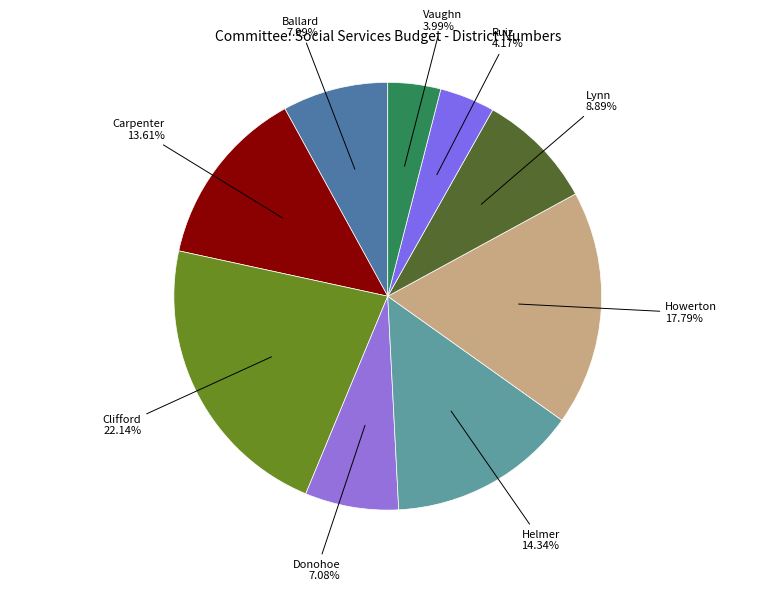

To the nearest percent, what is the average slice percentage?

11%